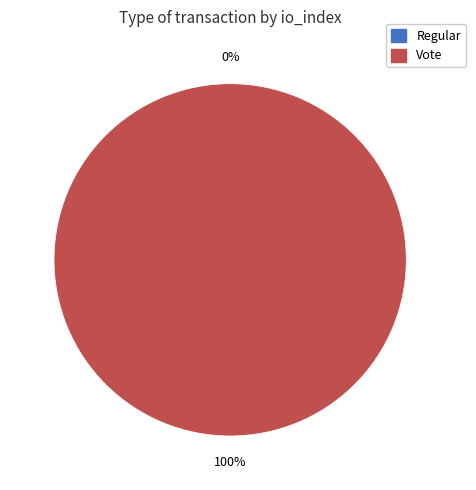

Combined, do Vote and Regular account for over 50%?

Yes